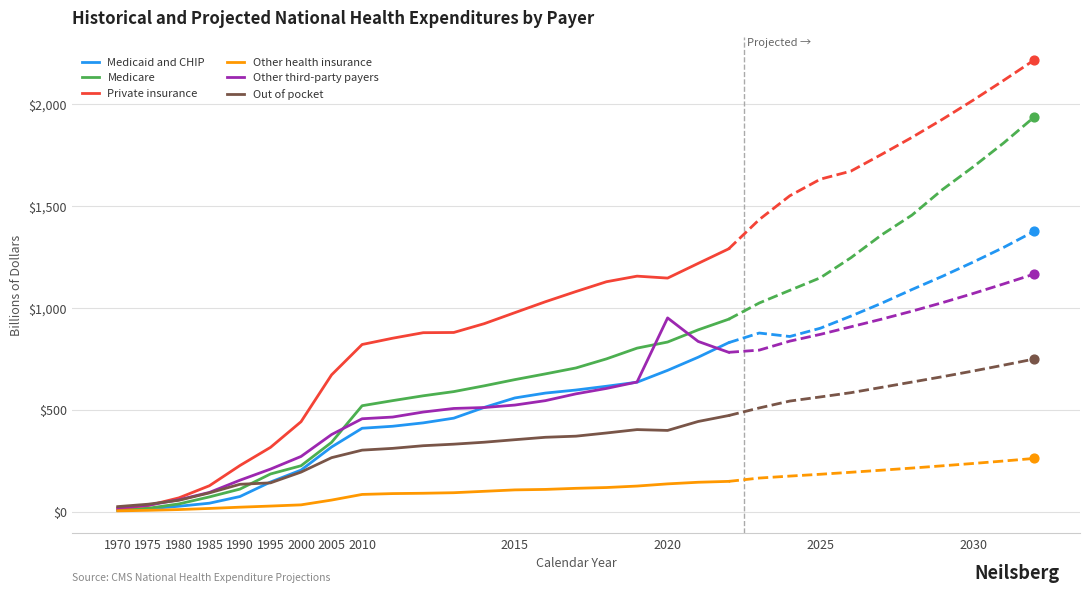

Which series reaches the minimum Y coordinate?

Other health insurance